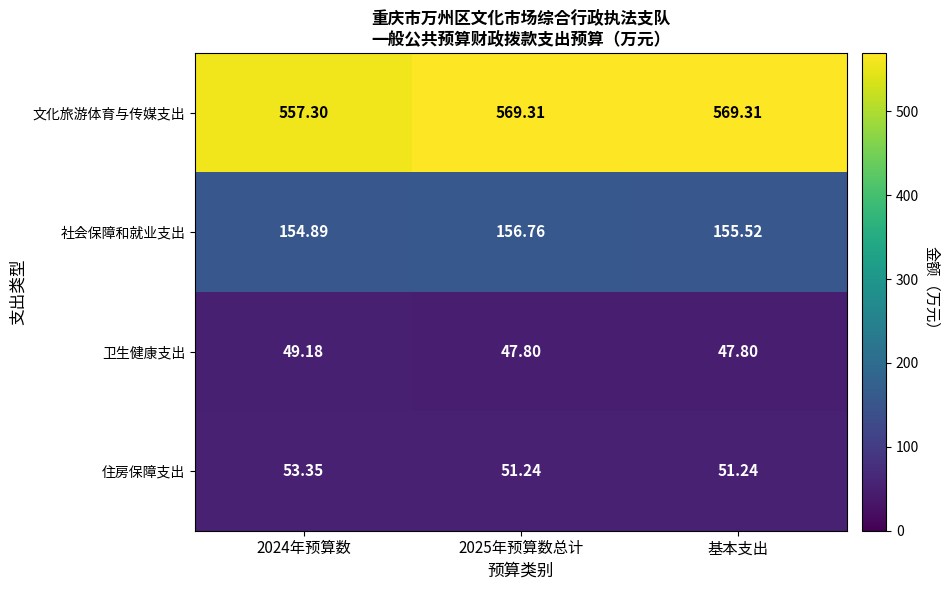

Rank the series at 基本支出 from lowest to highest value.

卫生健康支出, 住房保障支出, 社会保障和就业支出, 文化旅游体育与传媒支出